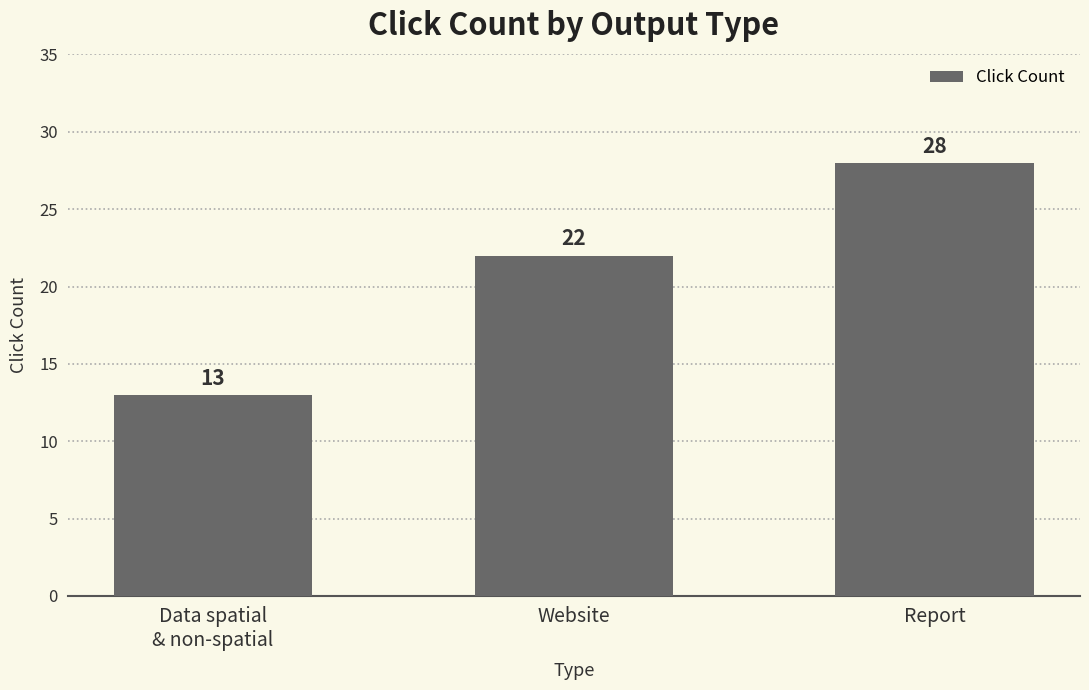

What is the change in value from Website to Report?

+6